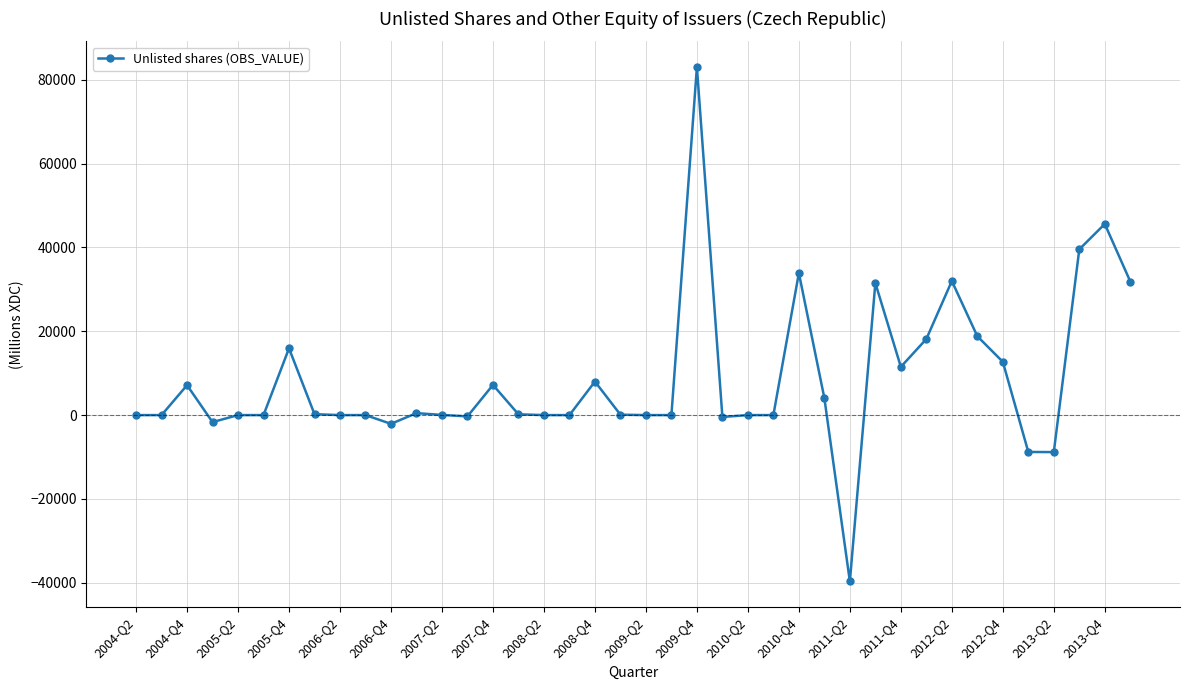

True or false: there are more than 1 points higher than both neighbors.

True